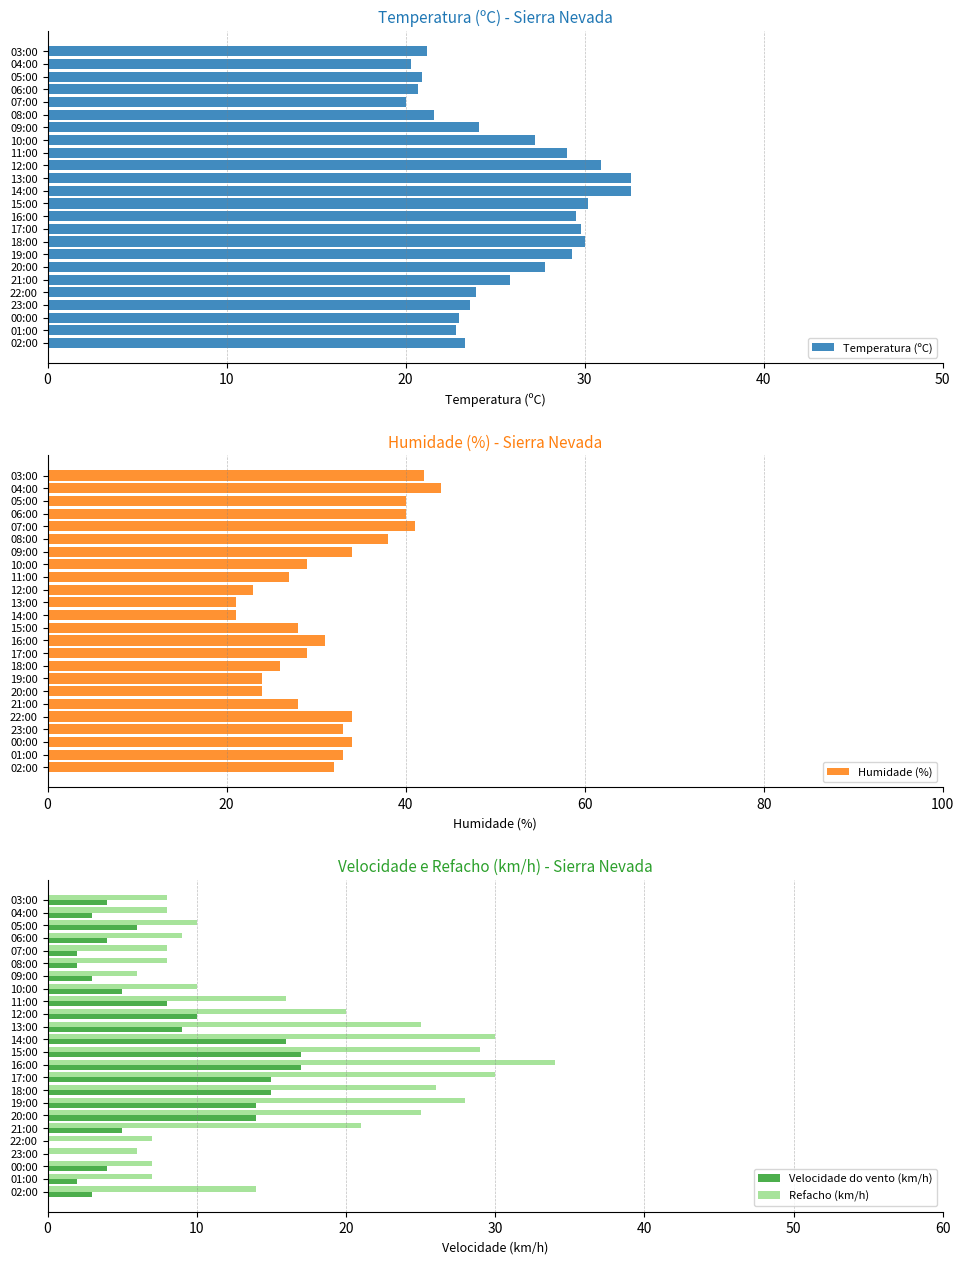

Rank the series by their maximum value, from lowest to highest.

Velocidade do vento (km/h), Temperatura (ºC), Refacho (km/h), Humidade (%)